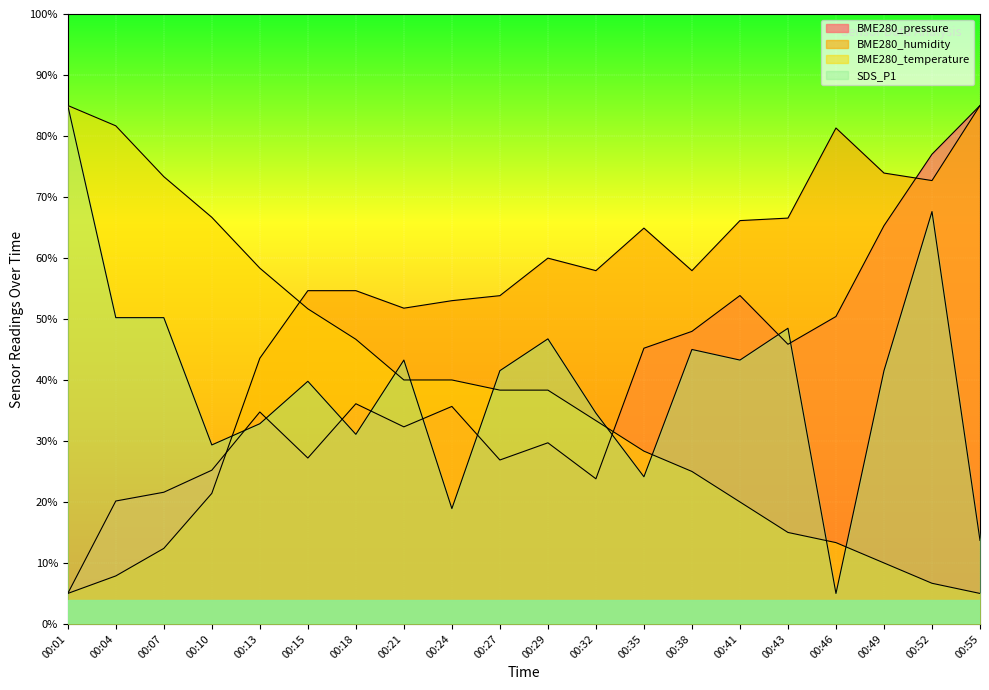

What is the sum of all BME280_humidity values?

1044.4